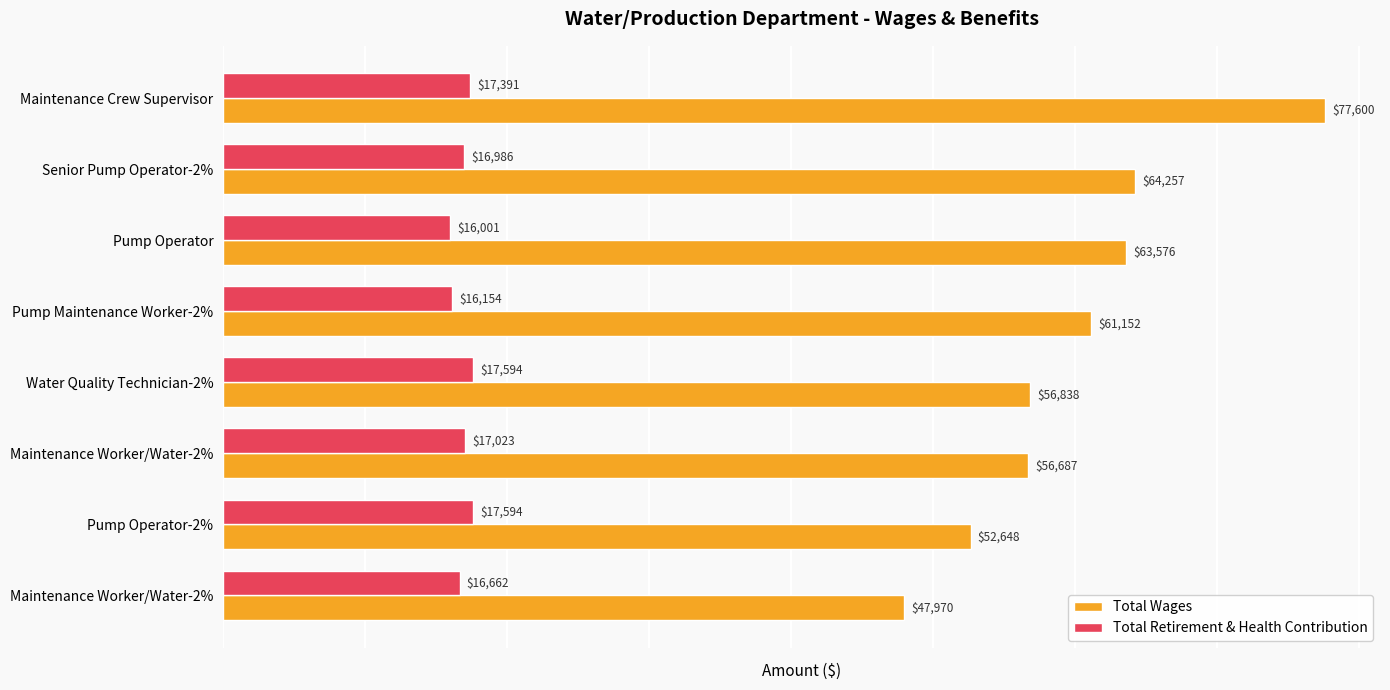

What are all the series names shown in the legend?

Total Wages, Total Retirement & Health Contribution